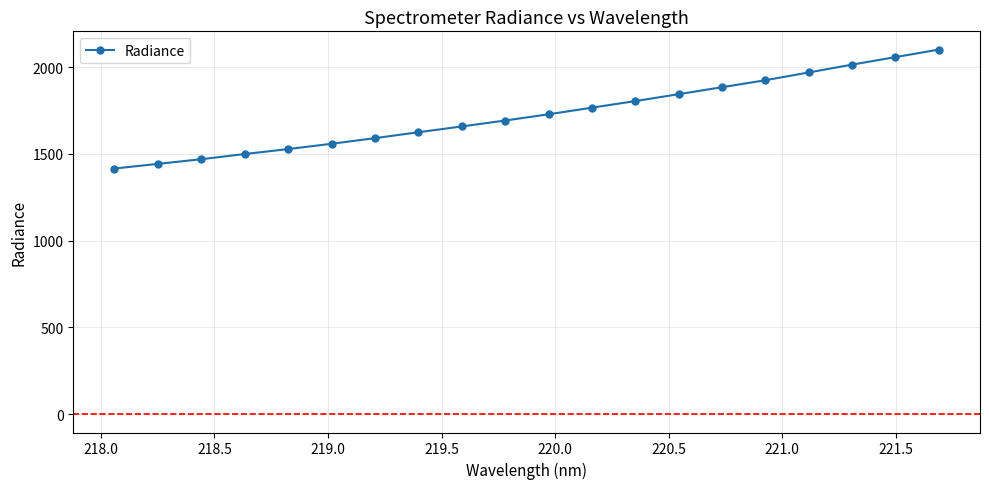

What is the smallest value displayed?

1416.1